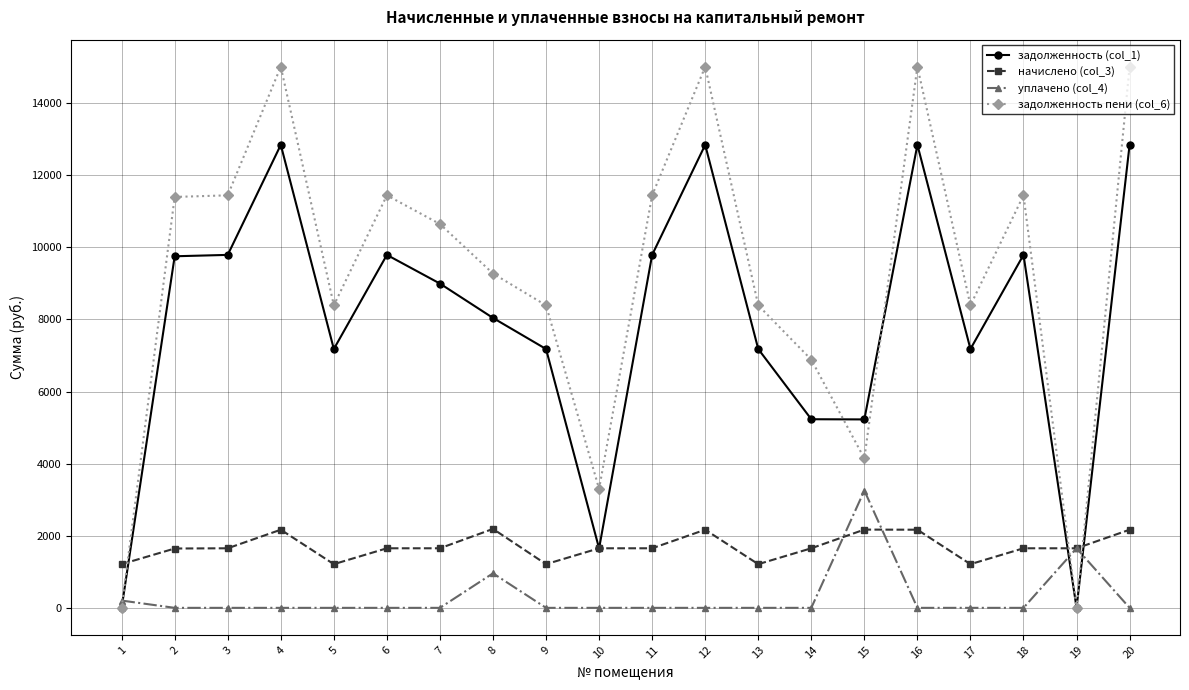

What is the difference between the highest and lowest values at 7?

10648.8